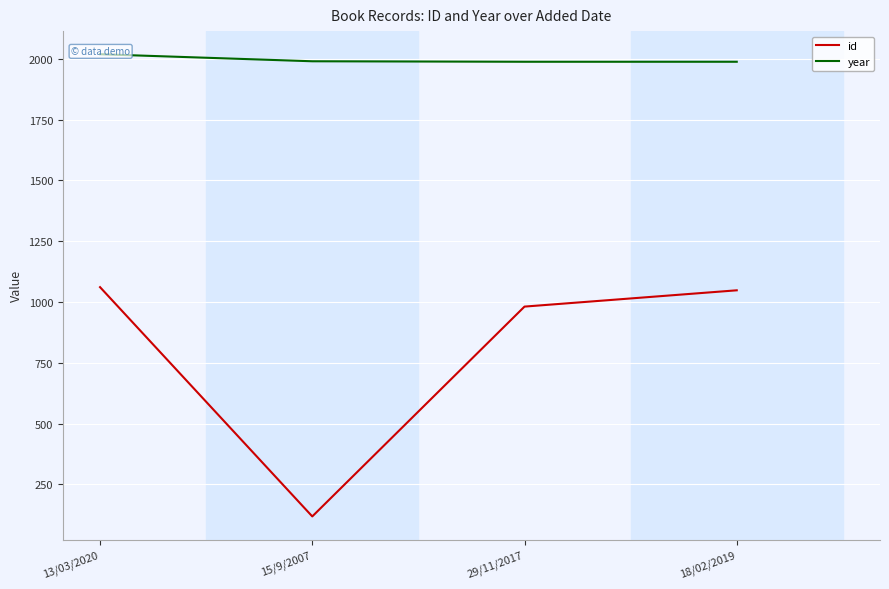

True or false: year and id cross at least once.

False